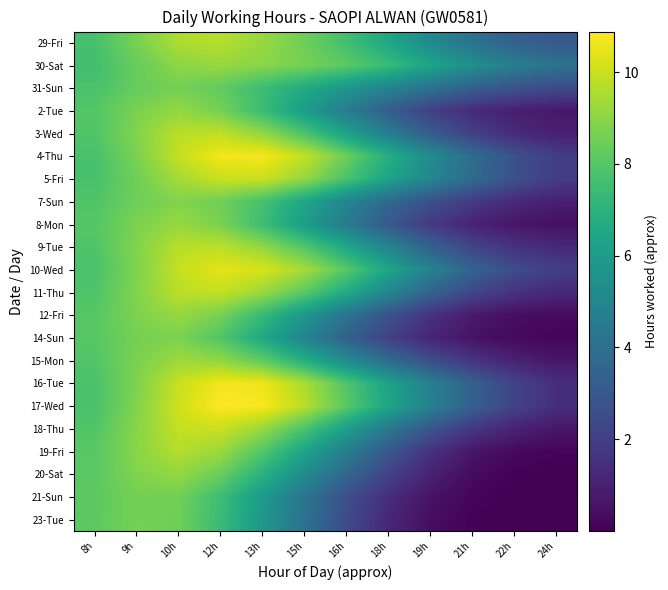

Reading right to left, transcribe all the data shown in this chart.

29-Fri: 24h=3.0	22h=3.4	21h=4.1	19h=5.2	18h=6.5	16h=7.6	15h=8.5	13h=9.2	12h=9.7	10h=9.6	9h=8.7	8h=7.7
30-Sat: 24h=4.1	22h=4.6	21h=5.4	19h=6.4	18h=7.4	16h=8.2	15h=8.6	13h=9.0	12h=9.2	10h=9.0	9h=8.3	8h=7.6
31-Sun: 24h=2.5	22h=2.8	21h=3.3	19h=4.0	18h=4.9	16h=5.8	15h=6.6	13h=7.5	12h=8.3	10h=8.6	9h=8.3	8h=7.8
2-Tue: 24h=0.7	22h=0.9	21h=1.3	19h=2.1	18h=3.2	16h=4.5	15h=6.0	13h=7.4	12h=8.6	10h=9.1	9h=8.7	8h=8.0
3-Wed: 24h=1.0	22h=1.3	21h=2.0	19h=3.1	18h=4.6	16h=6.2	15h=7.8	13h=9.1	12h=9.8	10h=9.8	9h=8.9	8h=7.9
4-Thu: 24h=2.0	22h=2.7	21h=3.9	19h=5.2	18h=6.8	16h=8.4	15h=9.9	13h=10.7	12h=10.7	10h=9.9	9h=8.7	8h=7.7
5-Fri: 24h=2.0	22h=2.7	21h=3.8	19h=5.0	18h=6.3	16h=7.8	15h=9.1	13h=10.0	12h=10.0	10h=9.4	9h=8.5	8h=7.7
7-Sun: 24h=0.9	22h=1.3	21h=1.9	19h=2.7	18h=3.7	16h=5.0	15h=6.4	13h=7.7	12h=8.5	10h=8.8	9h=8.5	8h=7.9
8-Mon: 24h=0.5	22h=0.6	21h=1.0	19h=1.8	18h=3.0	16h=4.5	15h=6.0	13h=7.5	12h=8.7	10h=9.2	9h=8.7	8h=8.0
9-Tue: 24h=1.3	22h=1.6	21h=2.3	19h=3.4	18h=4.9	16h=6.5	15h=8.0	13h=9.1	12h=9.8	10h=9.7	9h=8.8	8h=7.9
10-Wed: 24h=2.0	22h=2.5	21h=3.5	19h=4.8	18h=6.4	16h=8.1	15h=9.4	13h=10.2	12h=10.4	10h=9.9	9h=8.8	8h=7.8
11-Thu: 24h=1.2	22h=1.6	21h=2.3	19h=3.5	18h=5.0	16h=6.6	15h=8.1	13h=9.3	12h=9.9	10h=9.8	9h=8.8	8h=7.9
12-Fri: 24h=0.3	22h=0.4	21h=0.8	19h=1.6	18h=2.7	16h=4.2	15h=5.8	13h=7.3	12h=8.6	10h=9.2	9h=8.8	8h=8.0
14-Sun: 24h=0.2	22h=0.3	21h=0.5	19h=1.1	18h=2.1	16h=3.4	15h=4.9	13h=6.5	12h=7.9	10h=8.7	9h=8.6	8h=8.1
15-Mon: 24h=0.7	22h=1.0	21h=1.6	19h=2.6	18h=3.8	16h=5.2	15h=6.8	13h=8.2	12h=9.1	10h=9.3	9h=8.7	8h=8.0
16-Tue: 24h=1.4	22h=2.2	21h=3.3	19h=4.7	18h=6.3	16h=7.9	15h=9.5	13h=10.6	12h=10.7	10h=10.0	9h=8.8	8h=7.8
17-Wed: 24h=1.4	22h=2.2	21h=3.3	19h=4.8	18h=6.4	16h=8.1	15h=9.7	13h=10.8	12h=10.9	10h=10.1	9h=8.8	8h=7.8
18-Thu: 24h=0.7	22h=1.0	21h=1.7	19h=2.9	18h=4.4	16h=6.1	15h=7.8	13h=9.2	12h=10.0	10h=9.9	9h=8.9	8h=8.0
19-Fri: 24h=0.1	22h=0.3	21h=0.6	19h=1.6	18h=3.0	16h=4.6	15h=6.3	13h=8.0	12h=9.3	10h=9.7	9h=9.0	8h=8.1
20-Sat: 24h=0.0	22h=0.1	21h=0.3	19h=1.0	18h=2.2	16h=3.6	15h=5.3	13h=6.9	12h=8.4	10h=9.1	9h=8.8	8h=8.1
21-Sun: 24h=0.0	22h=0.0	21h=0.2	19h=0.6	18h=1.4	16h=2.7	15h=4.2	13h=5.9	12h=7.5	10h=8.5	9h=8.6	8h=8.1
23-Tue: 24h=0.0	22h=0.0	21h=0.1	19h=0.4	18h=1.2	16h=2.5	15h=4.1	13h=5.8	12h=7.4	10h=8.5	9h=8.6	8h=8.2